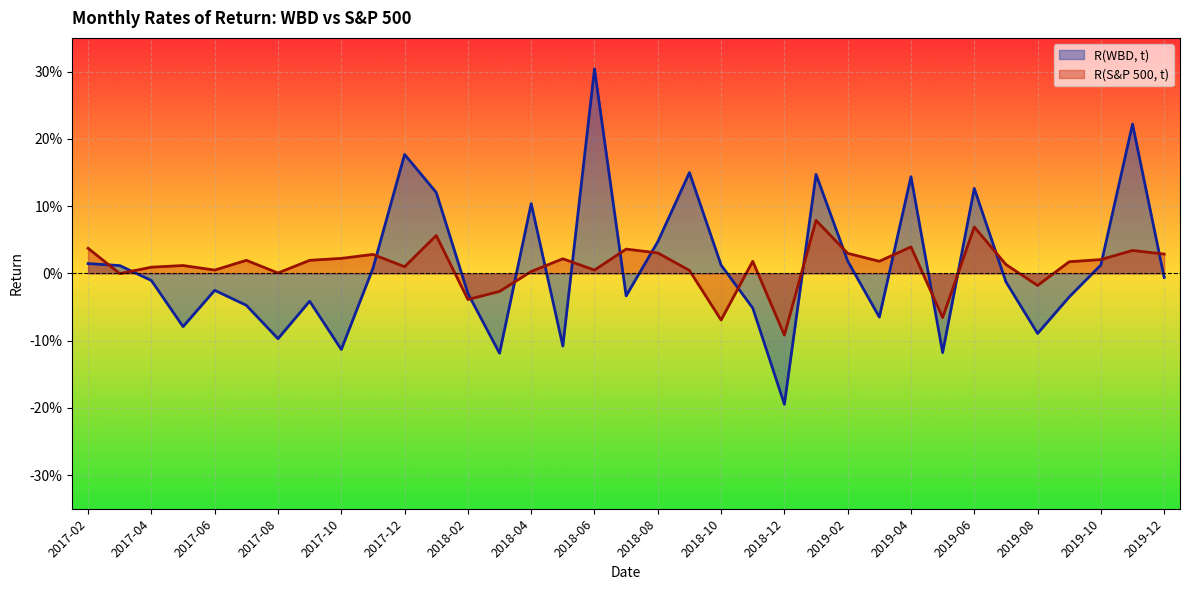

What are all the series names shown in the legend?

R(WBD, t), R(S&P 500, t)